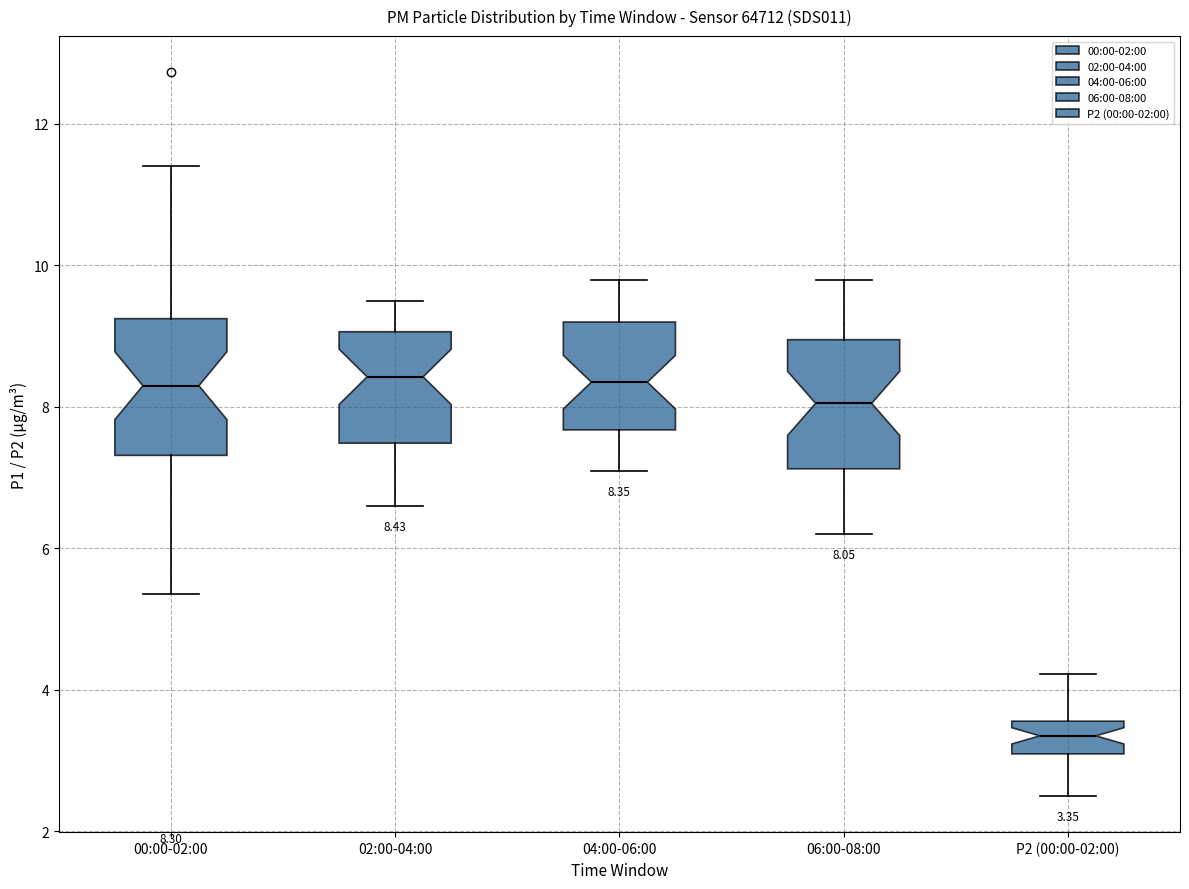

Which box has the lowest median line?

P2 (00:00-02:00)